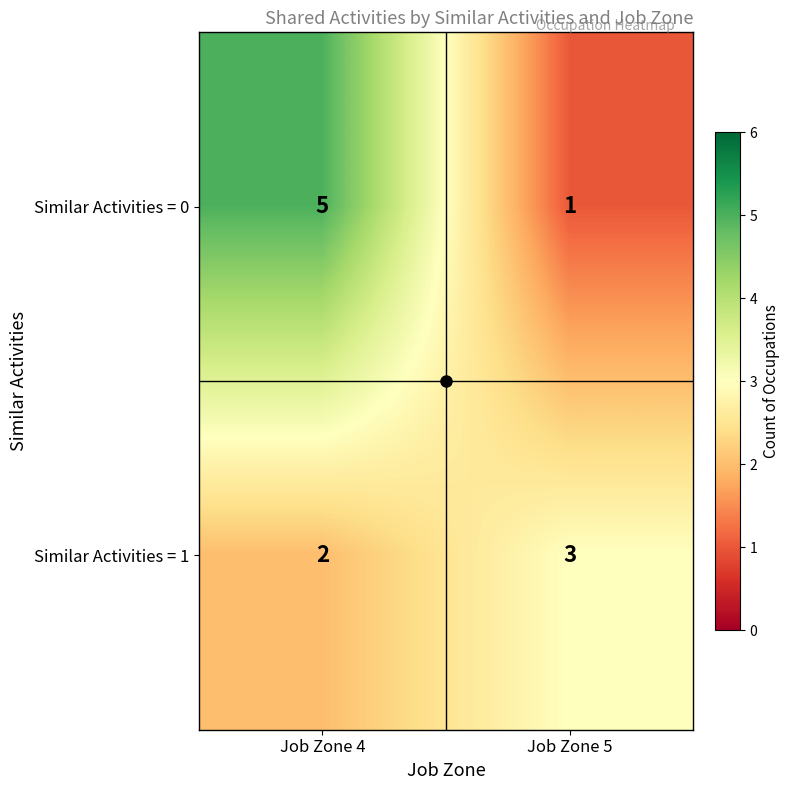

What is the spread (max minus min) of values at Job Zone 4?

3